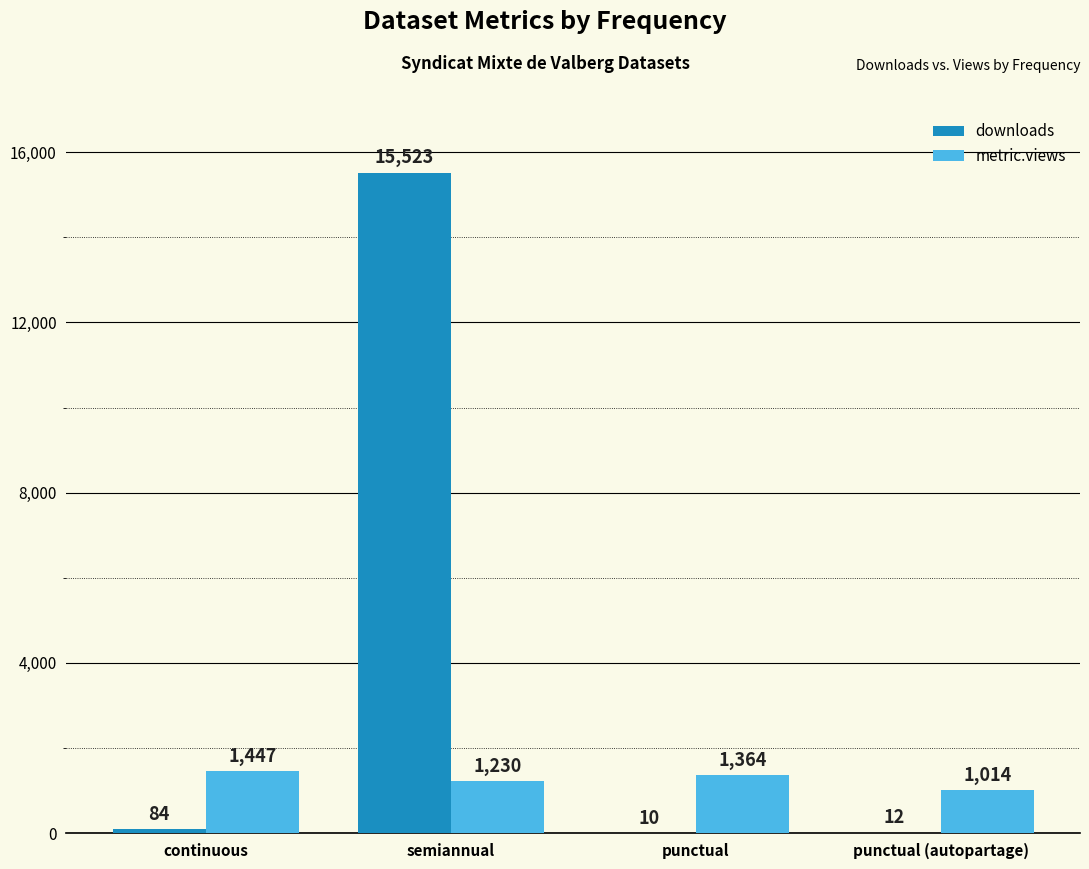

Does the chart contain stacked bars?

No